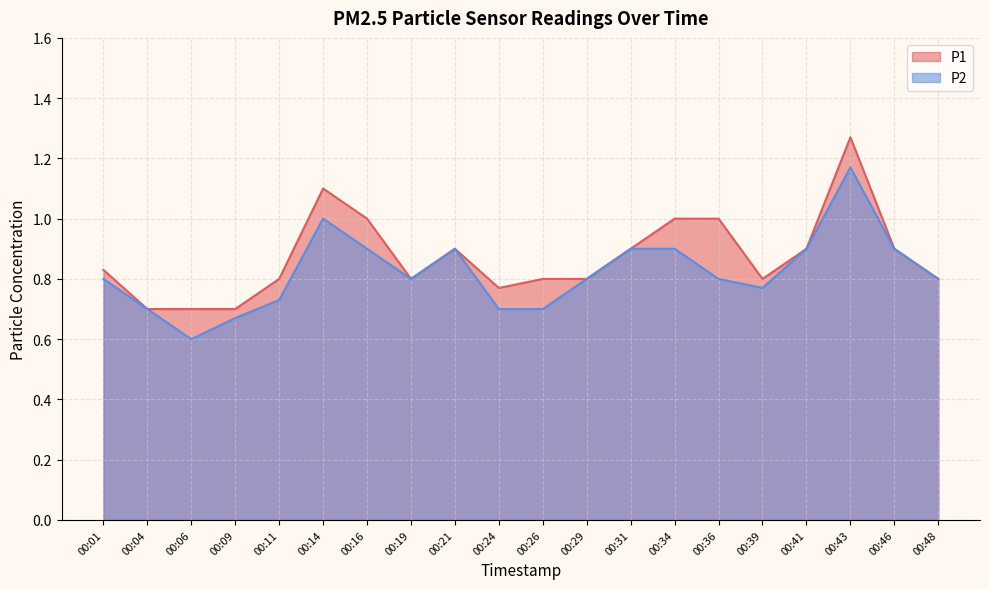

Which series has the largest total across all categories?

P1